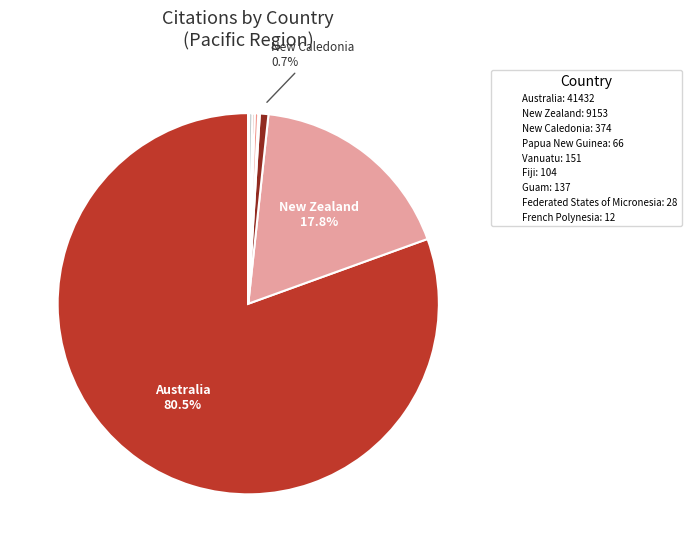

Does Australia represent more than half of the total?

Yes